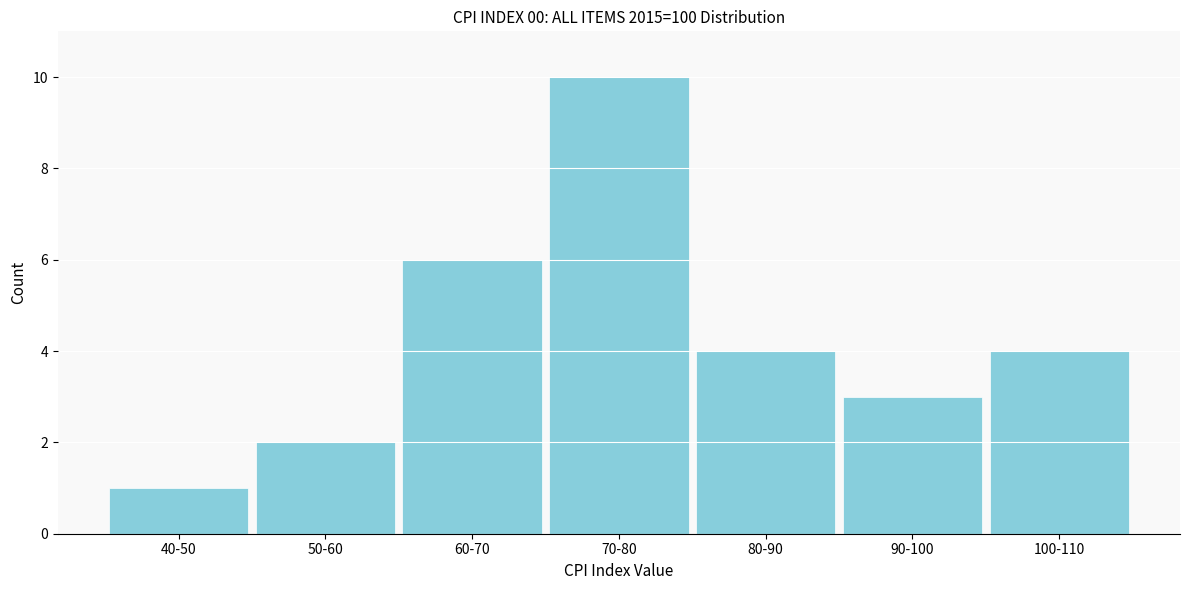

Reading left to right, extract all data points from this chart.

40-50=1	50-60=2	60-70=6	70-80=10	80-90=4	90-100=3	100-110=4